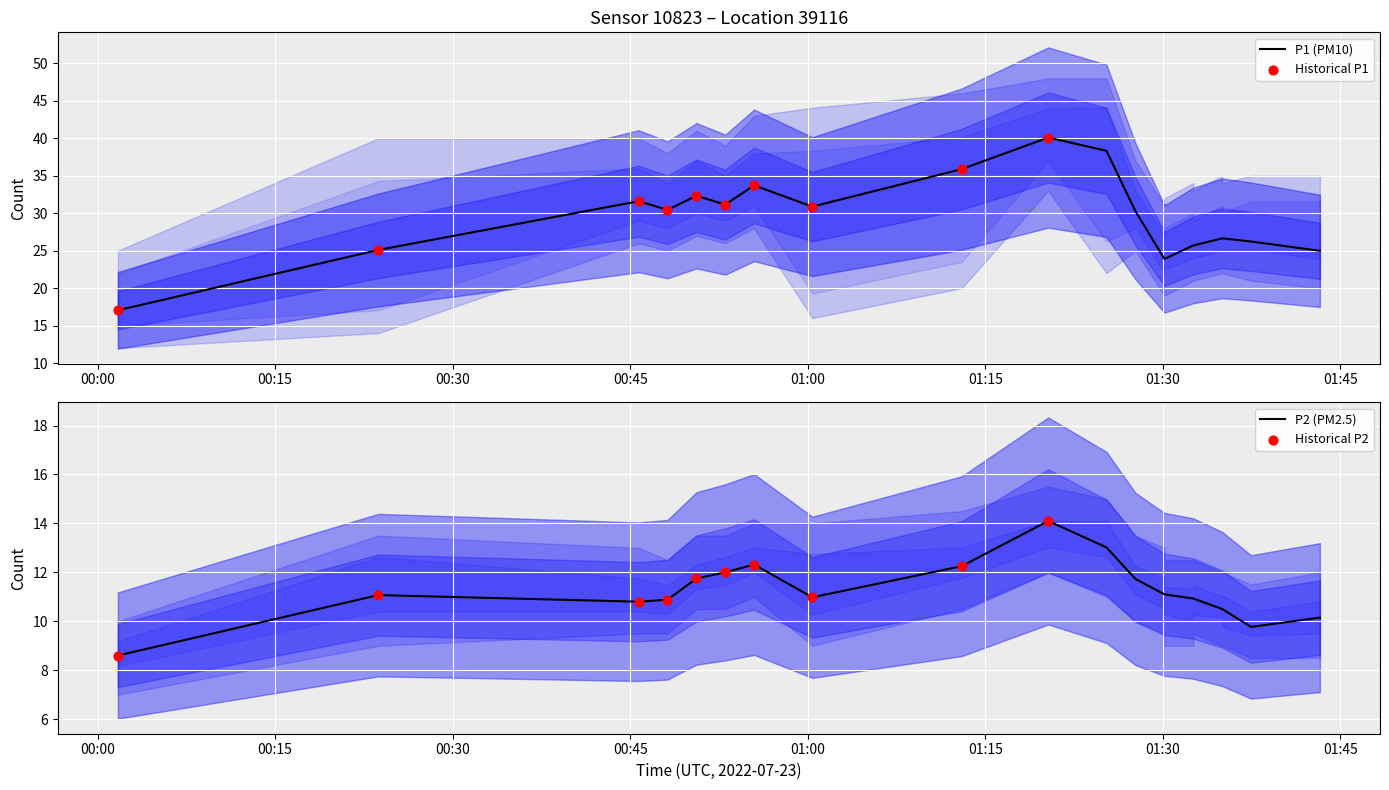

Which series has the largest total across all categories?

P1